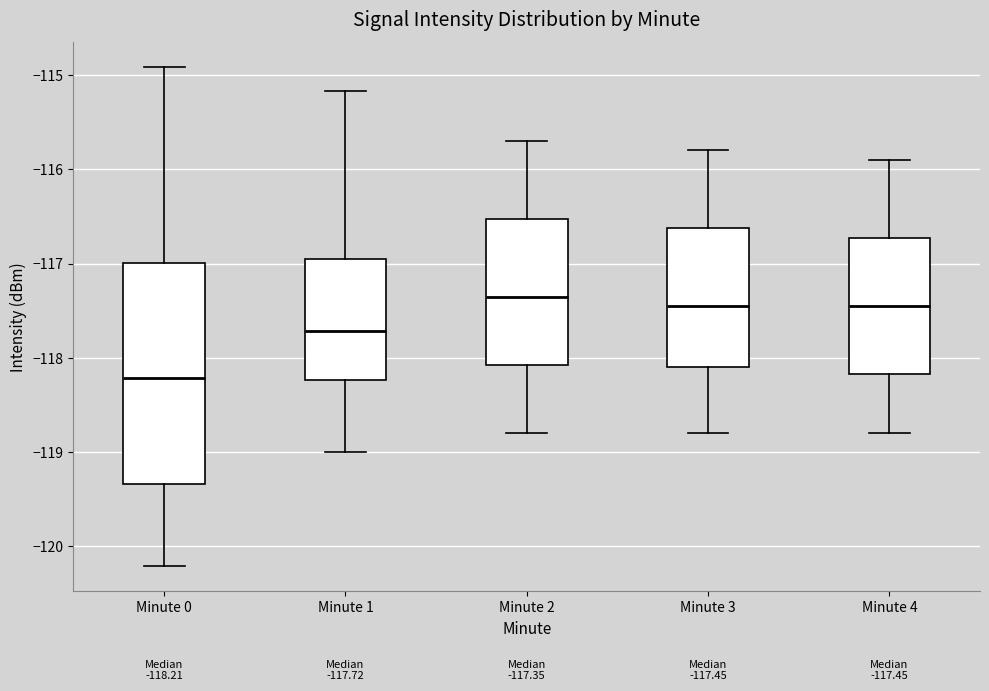

Which box has the highest median line?

Minute 2